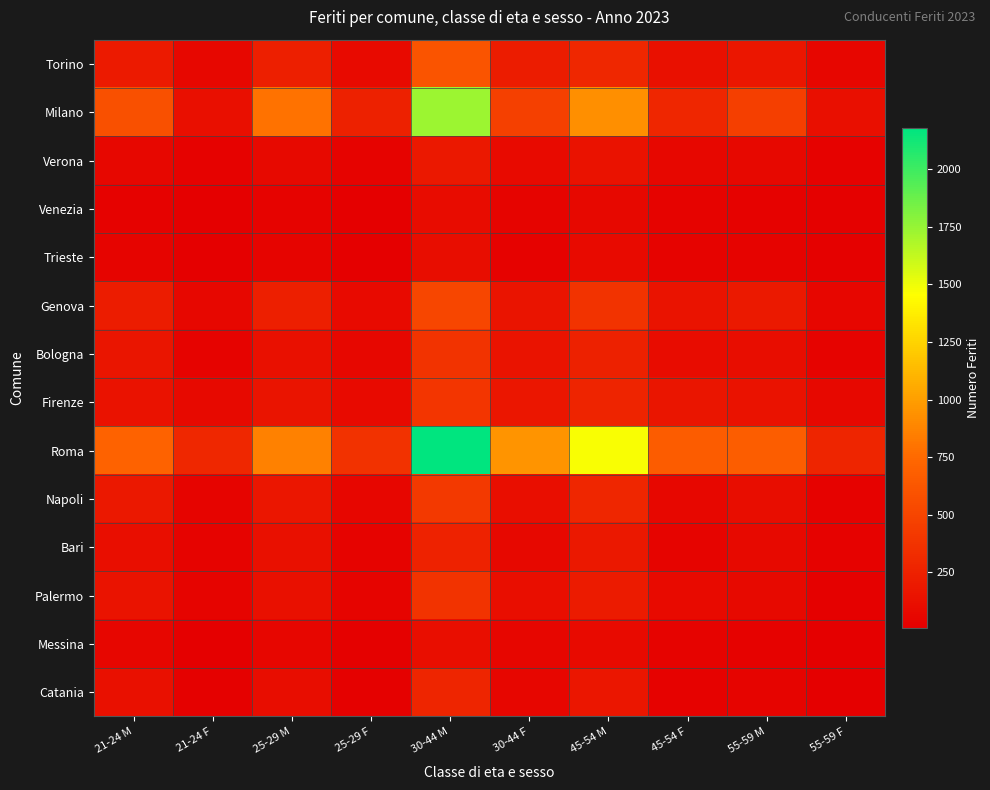

Which label corresponds to the largest value in the chart?

30-44 M